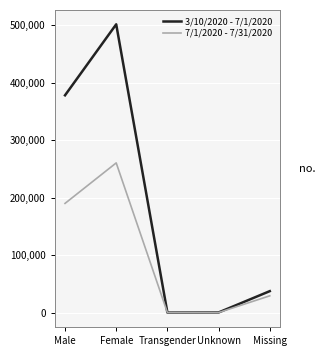

List the series in order of their overall mean, highest first.

3/10/2020 - 7/1/2020, 7/1/2020 - 7/31/2020